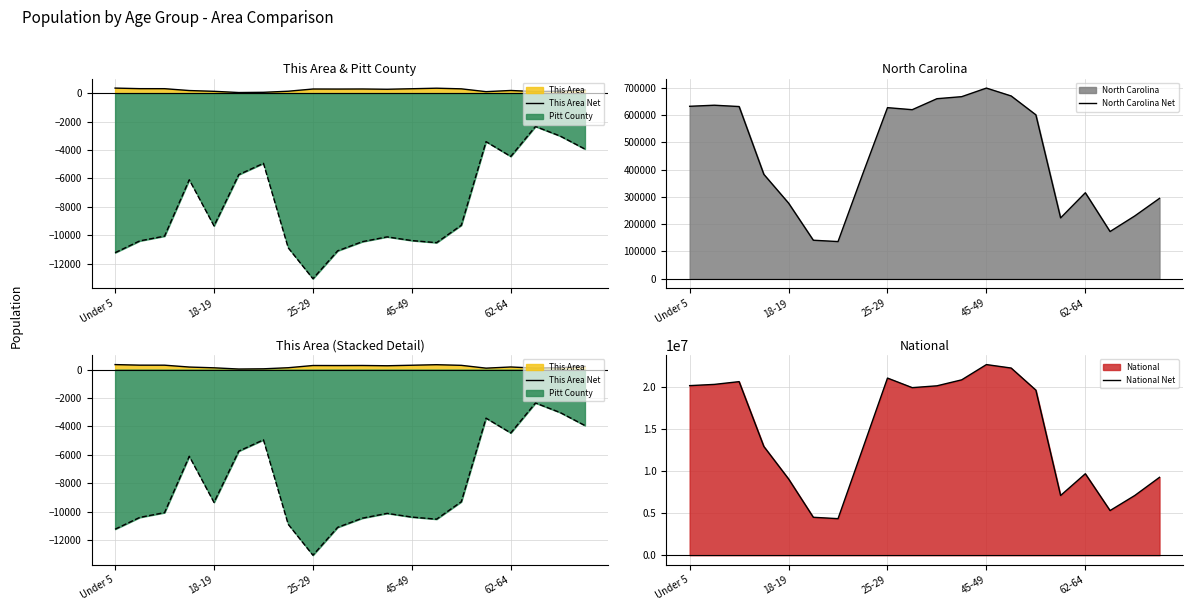

The North Carolina Net series shows 294543 at 19. True or false?

True